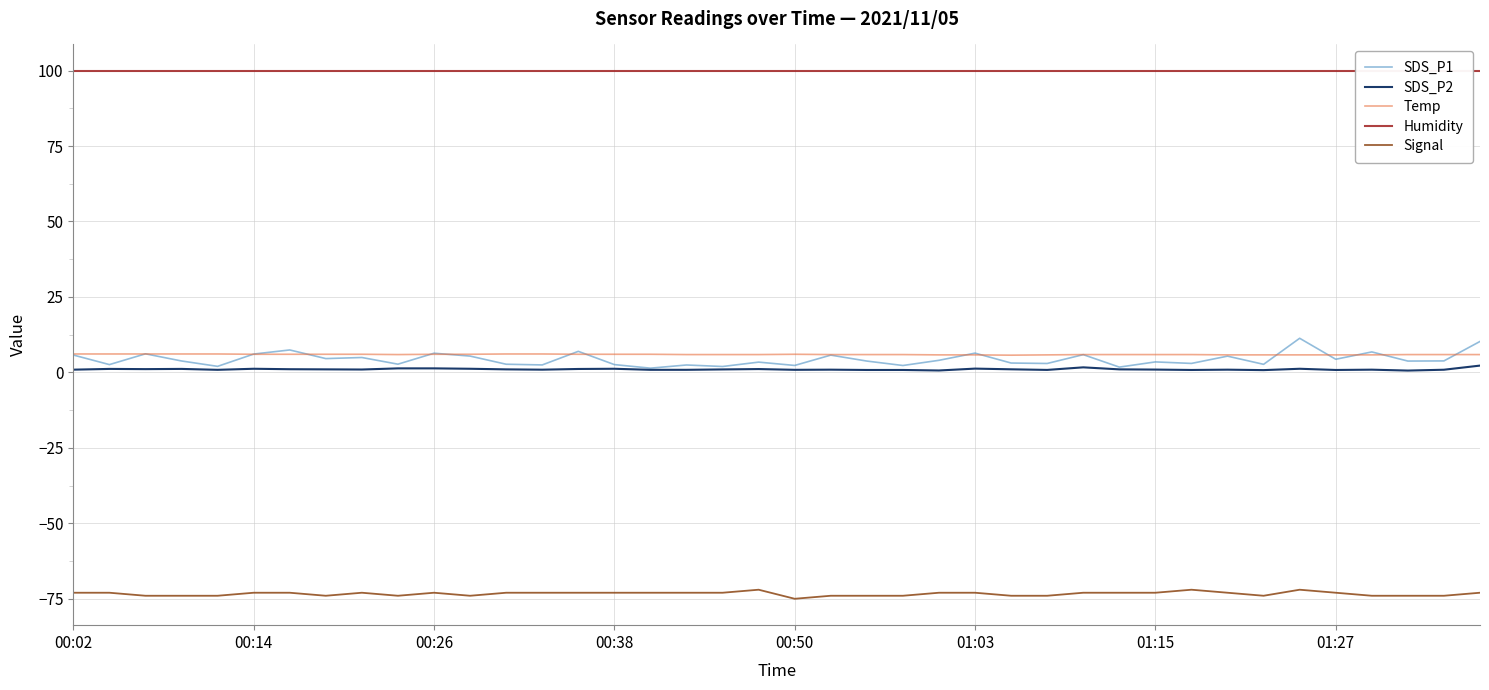

The SDS_P2 series shows 1.1 at 14. True or false?

True